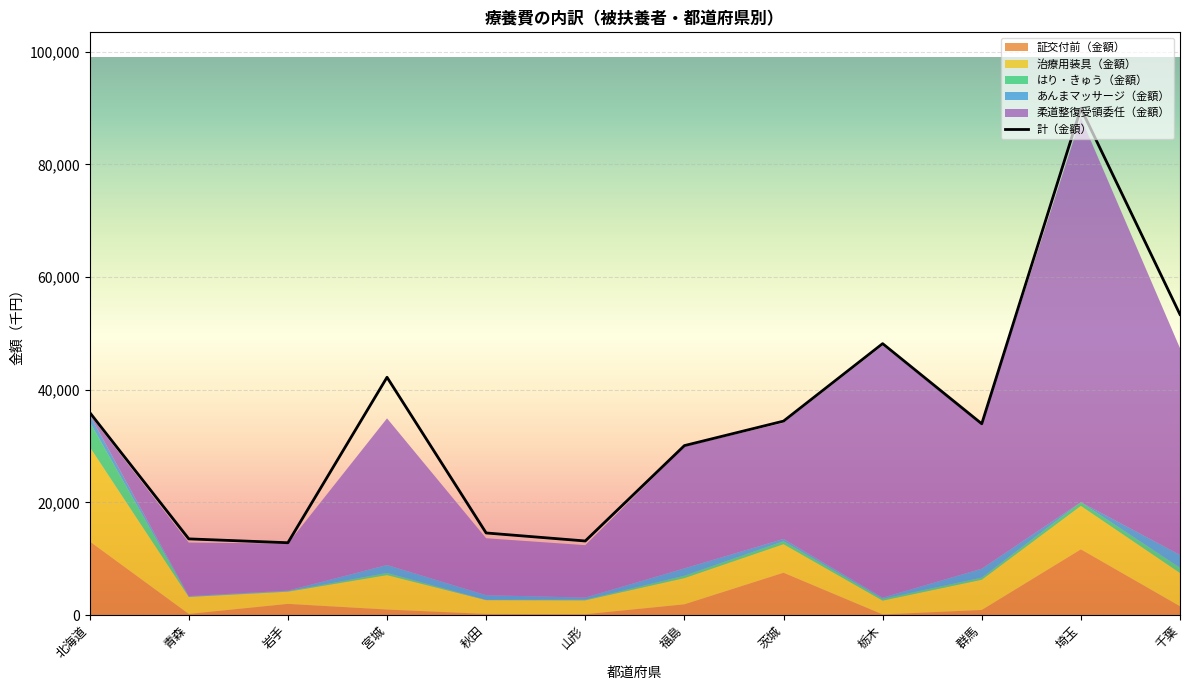

Is it true that the value at 茨城 is 34422.2?

True